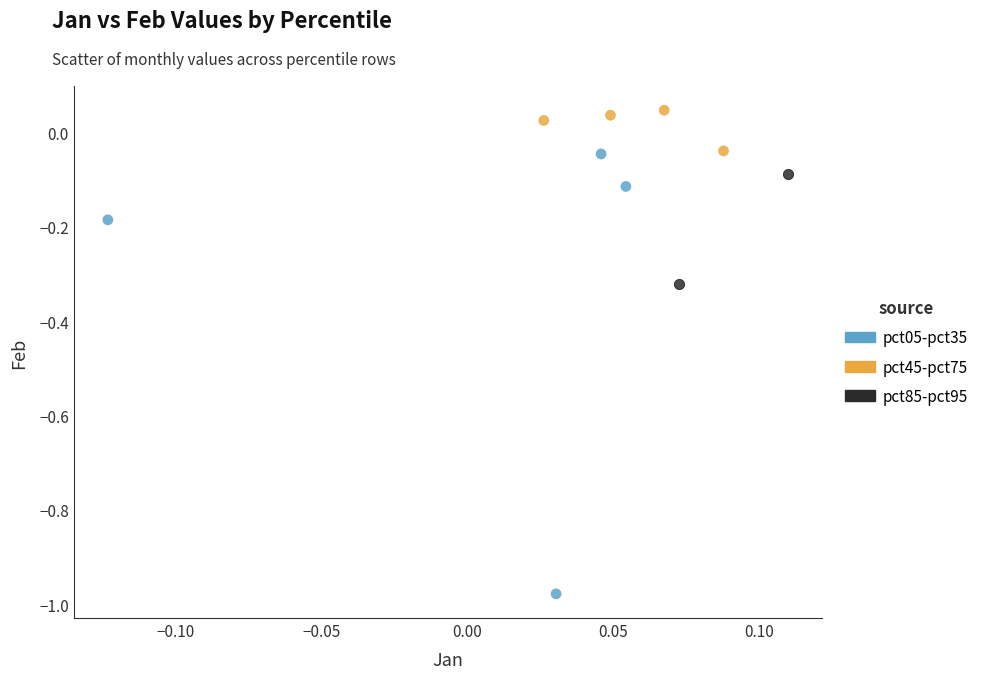

Which series has the widest spread of Y values?

pct05-pct35